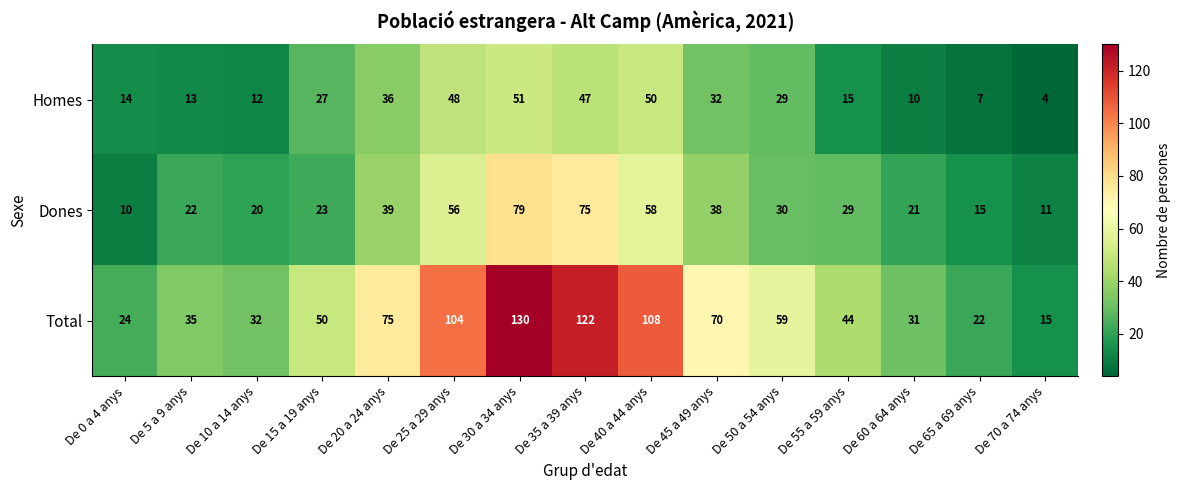

At De 45 a 49 anys, list the series in order from largest to smallest.

Total, Dones, Homes